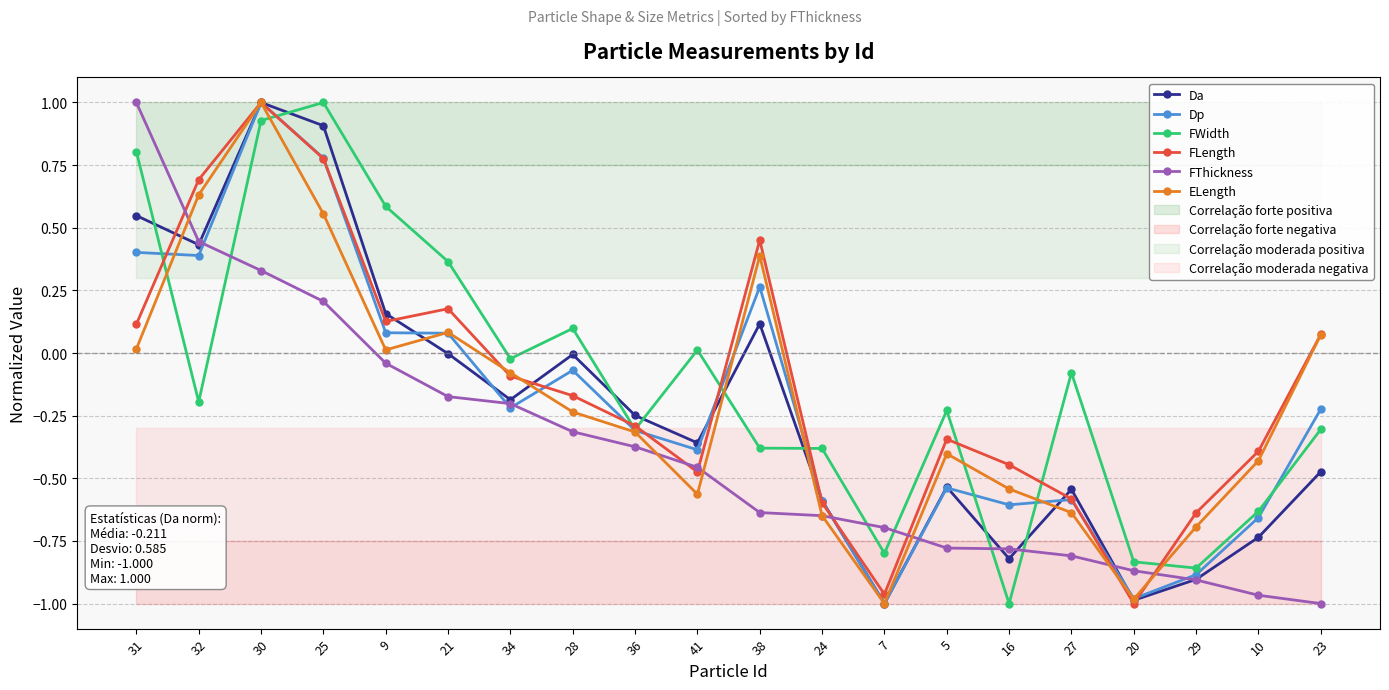

List the labels in order of FLength value, largest first.

30, 25, 32, 38, 21, 9, 31, 23, 34, 28, 36, 5, 10, 16, 41, 27, 24, 29, 7, 20